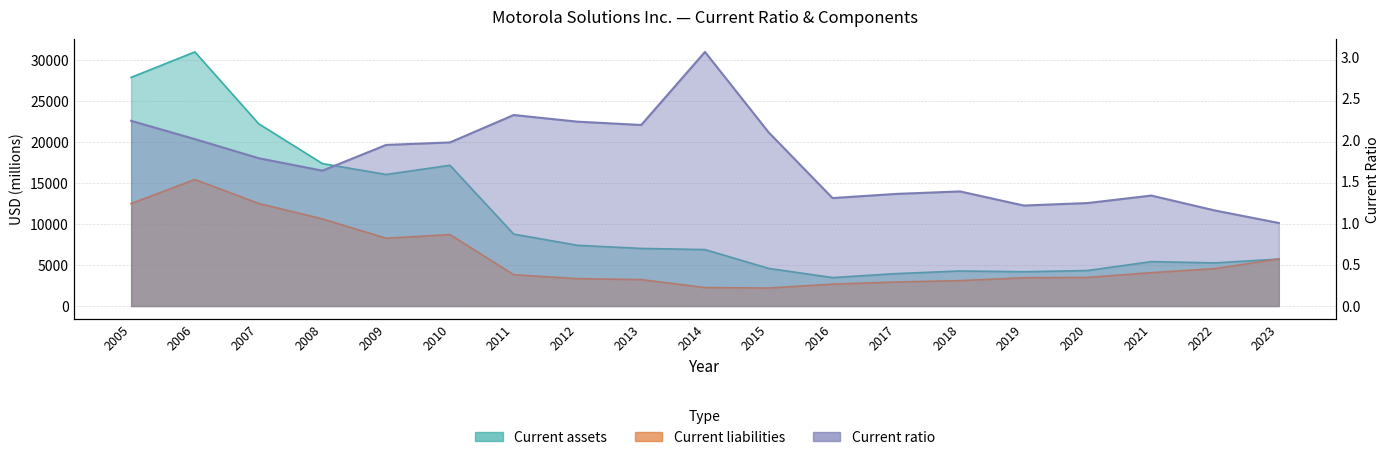

Between 2010 and 2023, which series saw the biggest shift?

Current assets